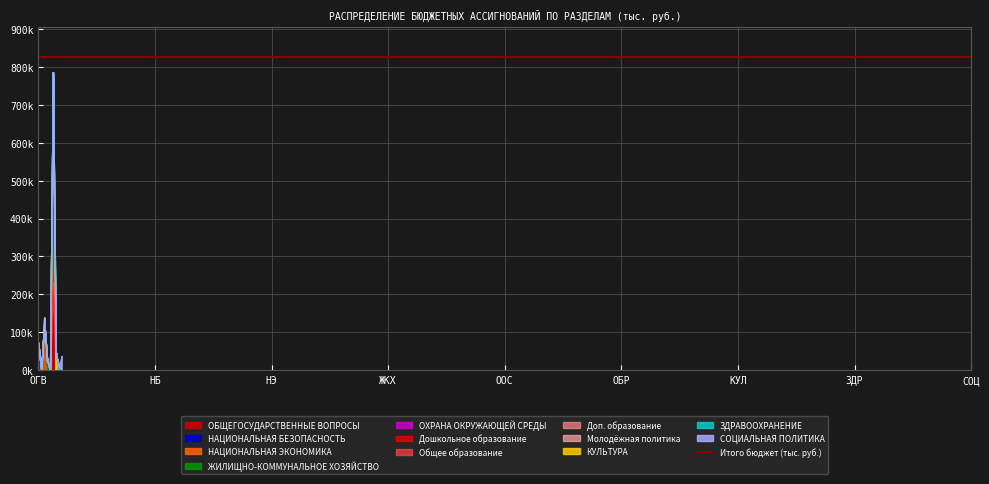

How many interior local peaks (higher than both neighbors) does the data have?

2